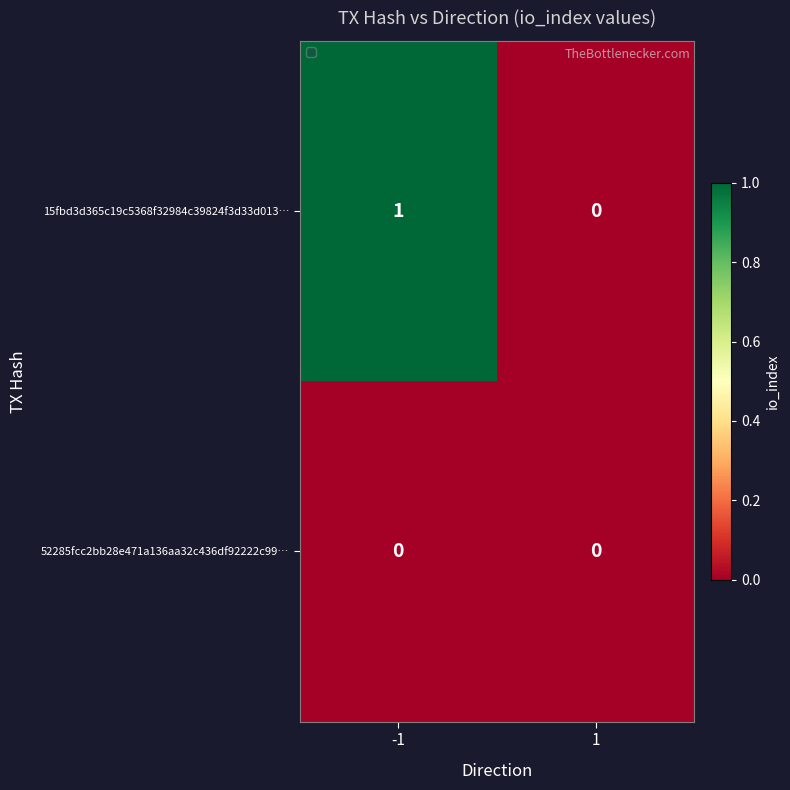

At which category is the sum across all series the highest?

-1